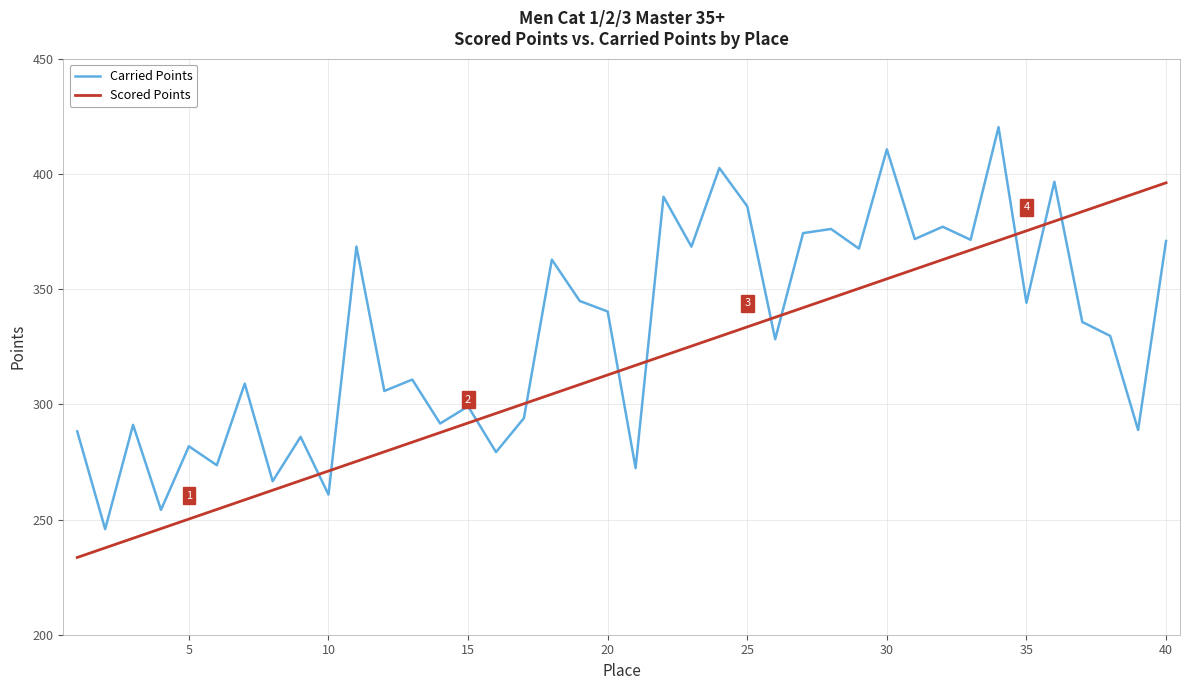

What is the greatest value displayed?

420.3